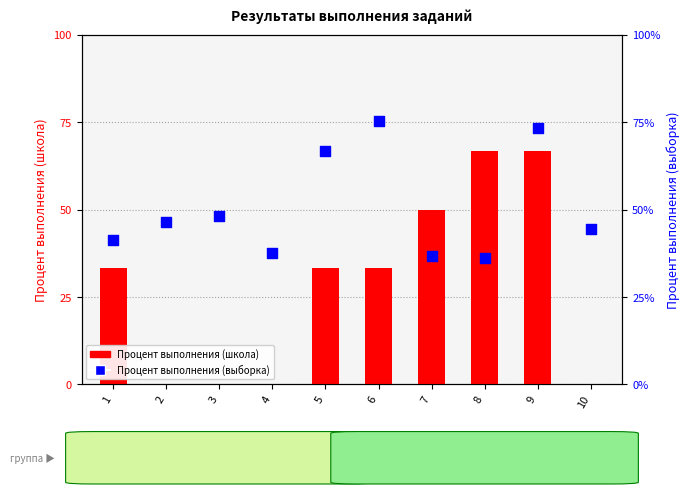

Which series has the largest total across all categories?

Процент выполнения (выборка)